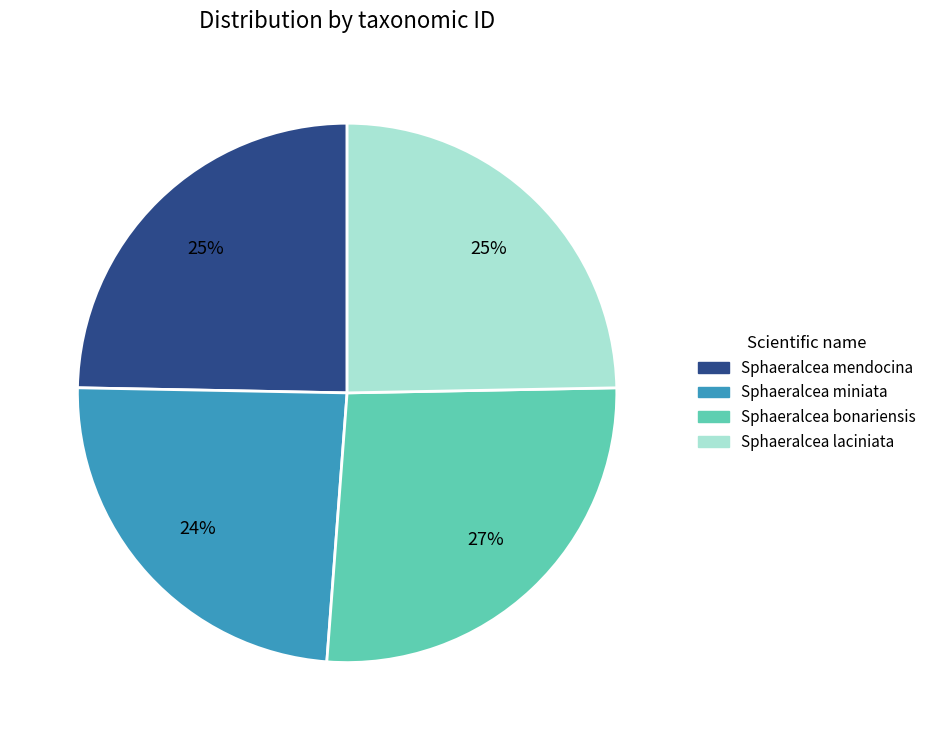

To the nearest percent, what percentage of the pie is Sphaeralcea miniata?

24%